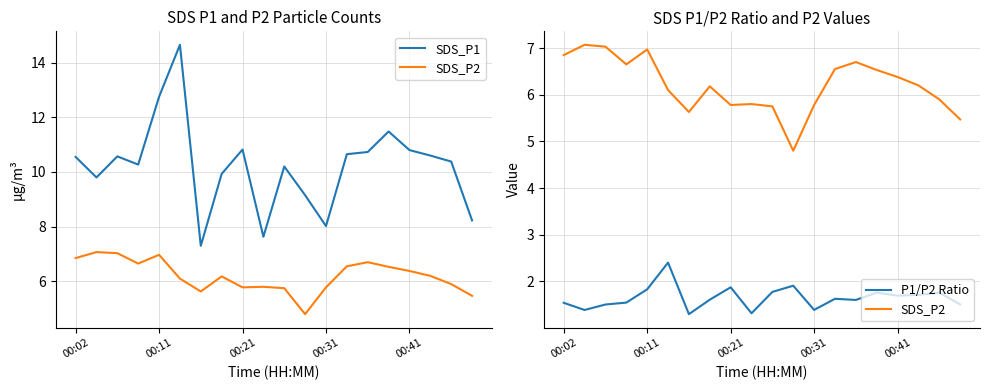

Reading left to right, transcribe all the data shown in this chart.

SDS_P1: 10.6	9.8	10.6	10.3	12.8	14.7	7.3	9.9	10.8	7.6	10.2	9.2	8.0	10.7	10.7	11.5	10.8	10.6	10.4	8.2
SDS_P2: 6.8	7.1	7.0	6.7	7.0	6.1	5.6	6.2	5.8	5.8	5.8	4.8	5.8	6.5	6.7	6.5	6.4	6.2	5.9	5.5
P1/P2 Ratio: 1.5	1.4	1.5	1.5	1.8	2.4	1.3	1.6	1.9	1.3	1.8	1.9	1.4	1.6	1.6	1.8	1.7	1.7	1.8	1.5